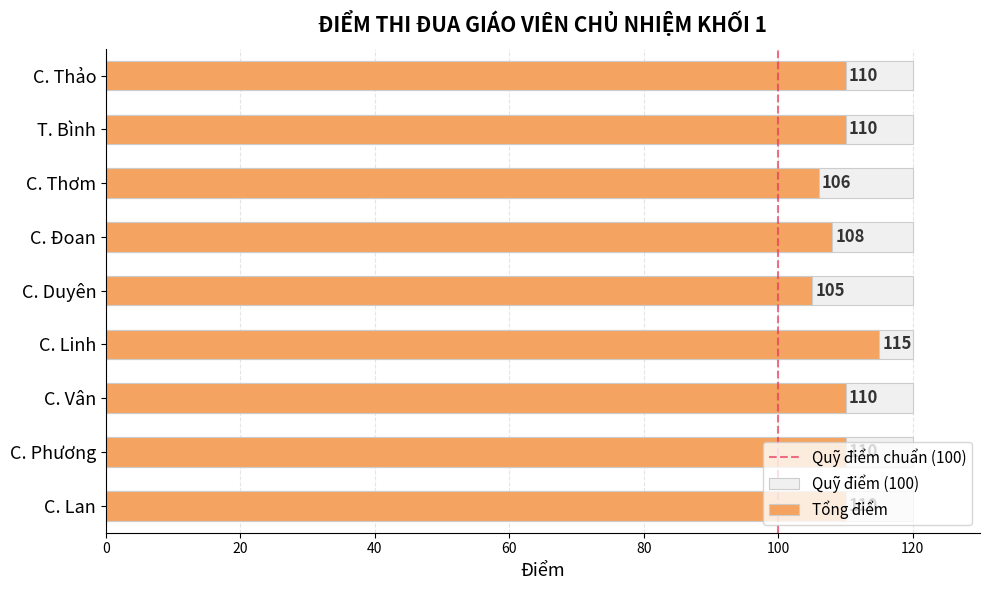

List the labels in order of value, smallest first.

C. Duyên, C. Thơm, C. Đoan, C. Thảo, T. Bình, C. Vân, C. Phương, C. Lan, C. Linh